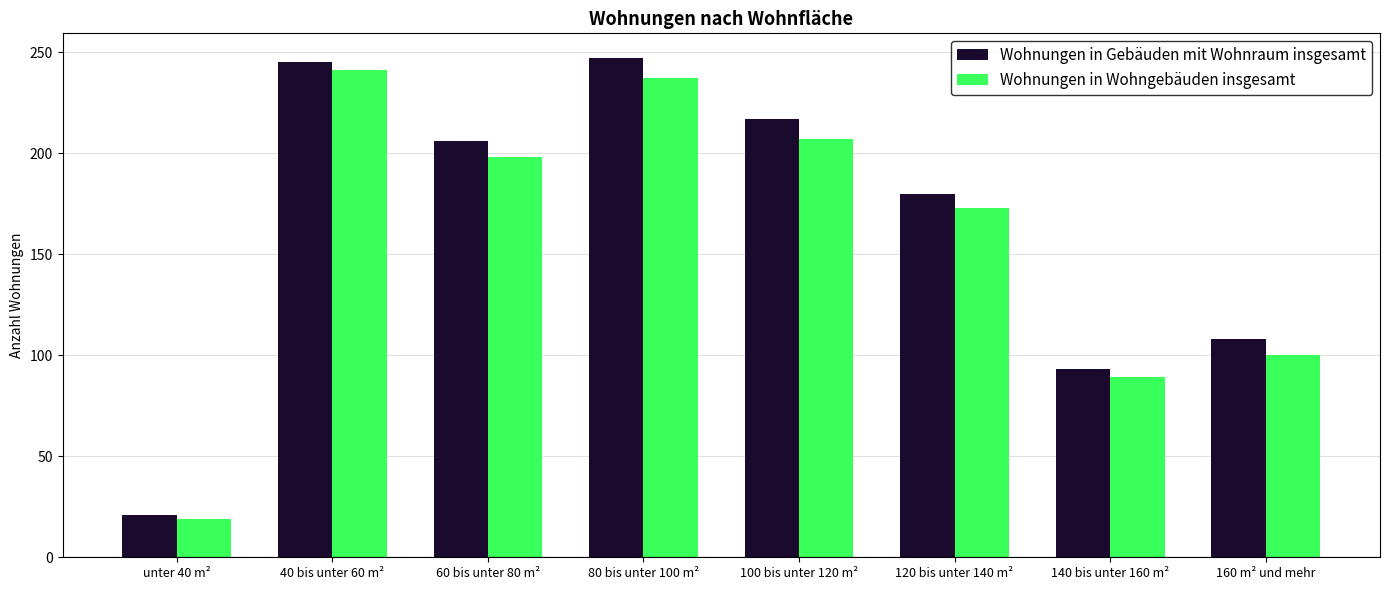

What are all the series names shown in the legend?

Wohnungen in Gebäuden mit Wohnraum insgesamt, Wohnungen in Wohngebäuden insgesamt